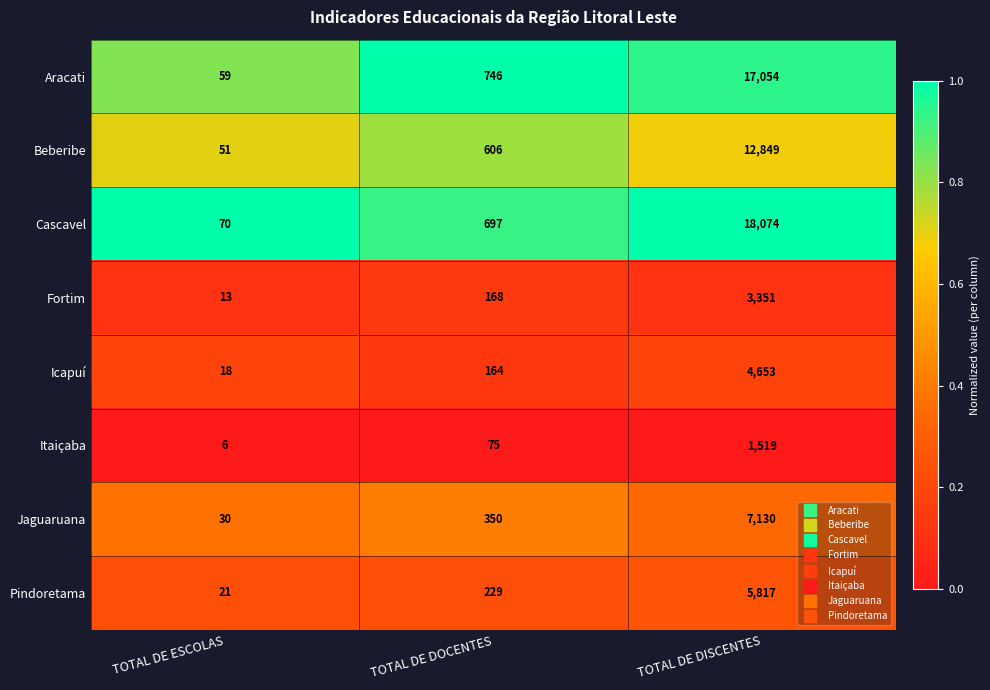

At which category does the chart reach its peak across all series?

TOTAL DE DISCENTES